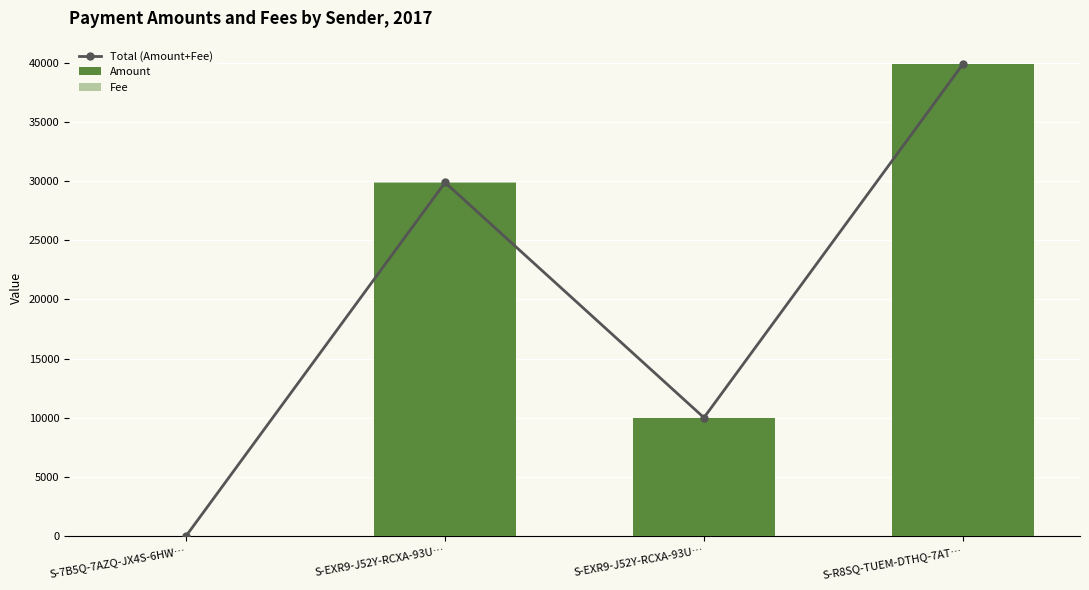

What is the label of the 1st bar from the right?

S-R8SQ-TUEM-DTHQ-7AT…